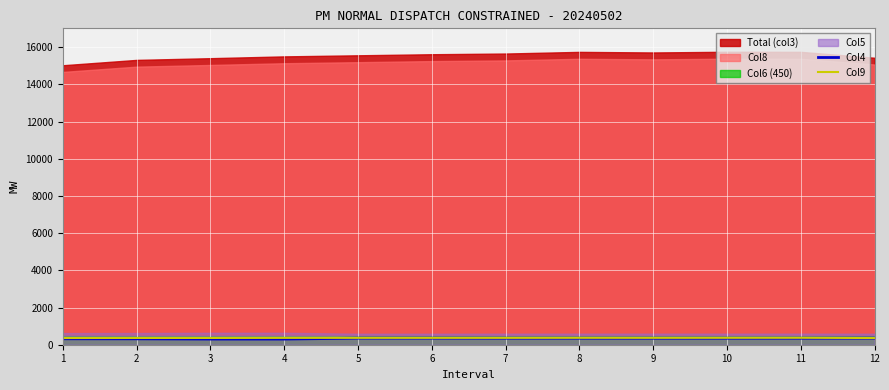

Is it true that Col4 equals 350.7 at 8?

True